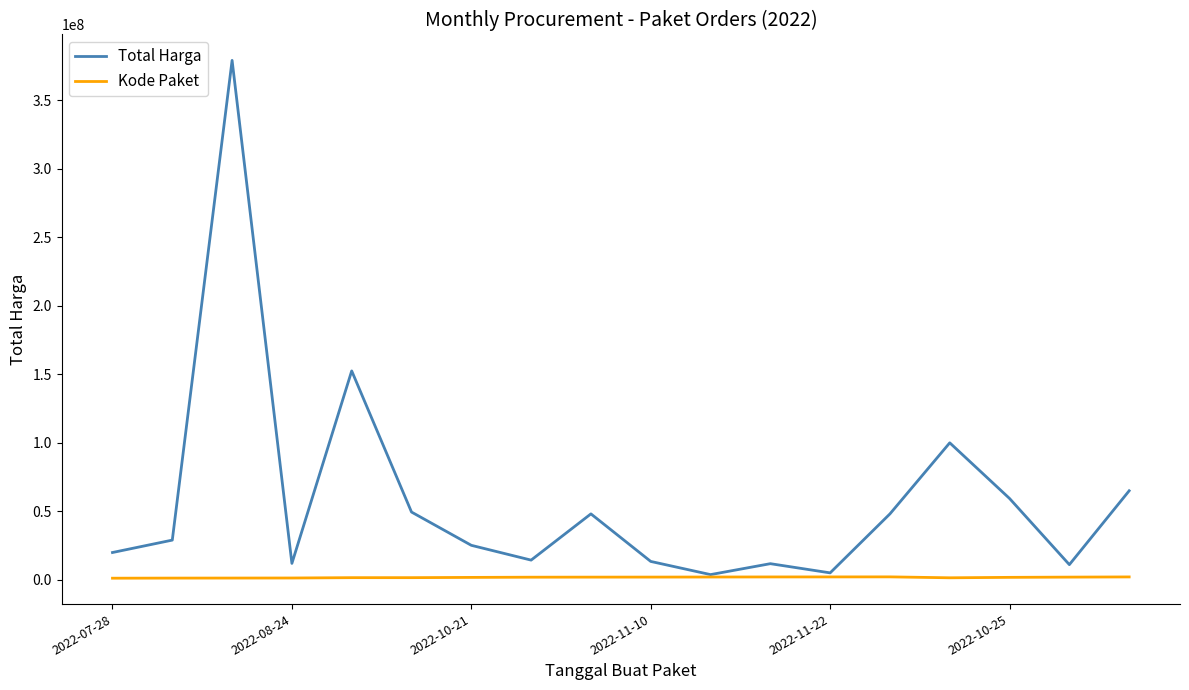

Which series has the largest total across all categories?

Total Harga